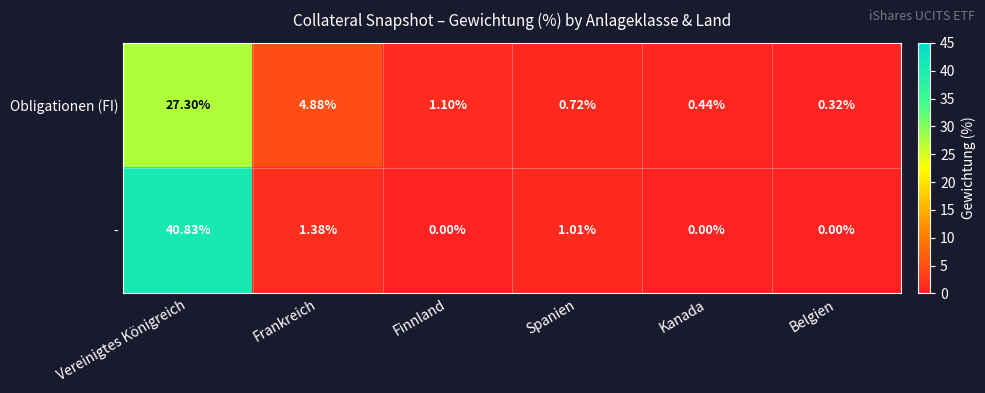

At which category does the chart reach its peak across all series?

Vereinigtes Königreich